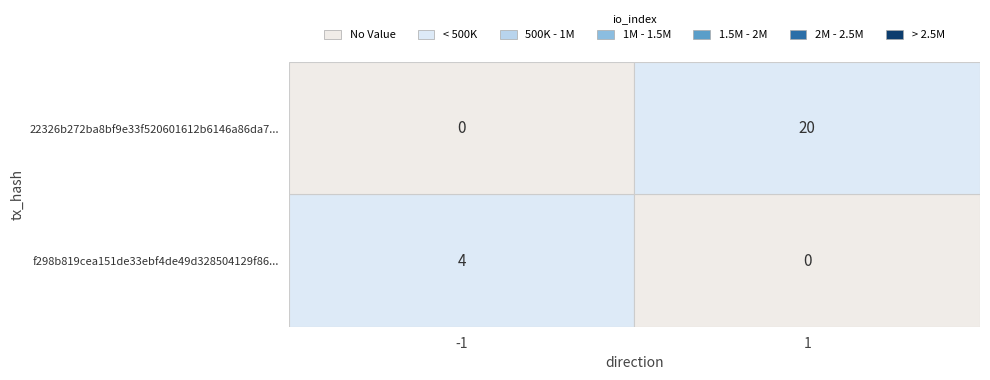

Rank the series by their average value, from lowest to highest.

f298b819cea151de33ebf4de49d328504129f86..., 22326b272ba8bf9e33f520601612b6146a86da7...